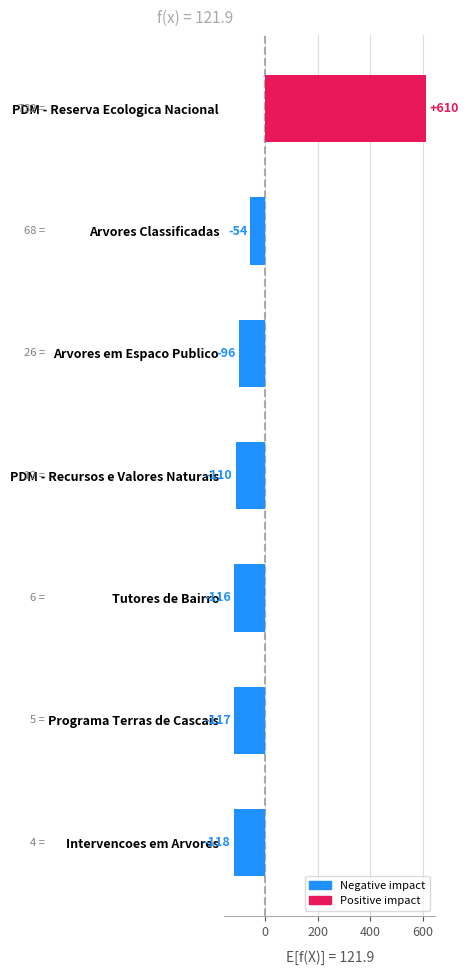

The value at Tutores de Bairro is -28.0. True or false?

False